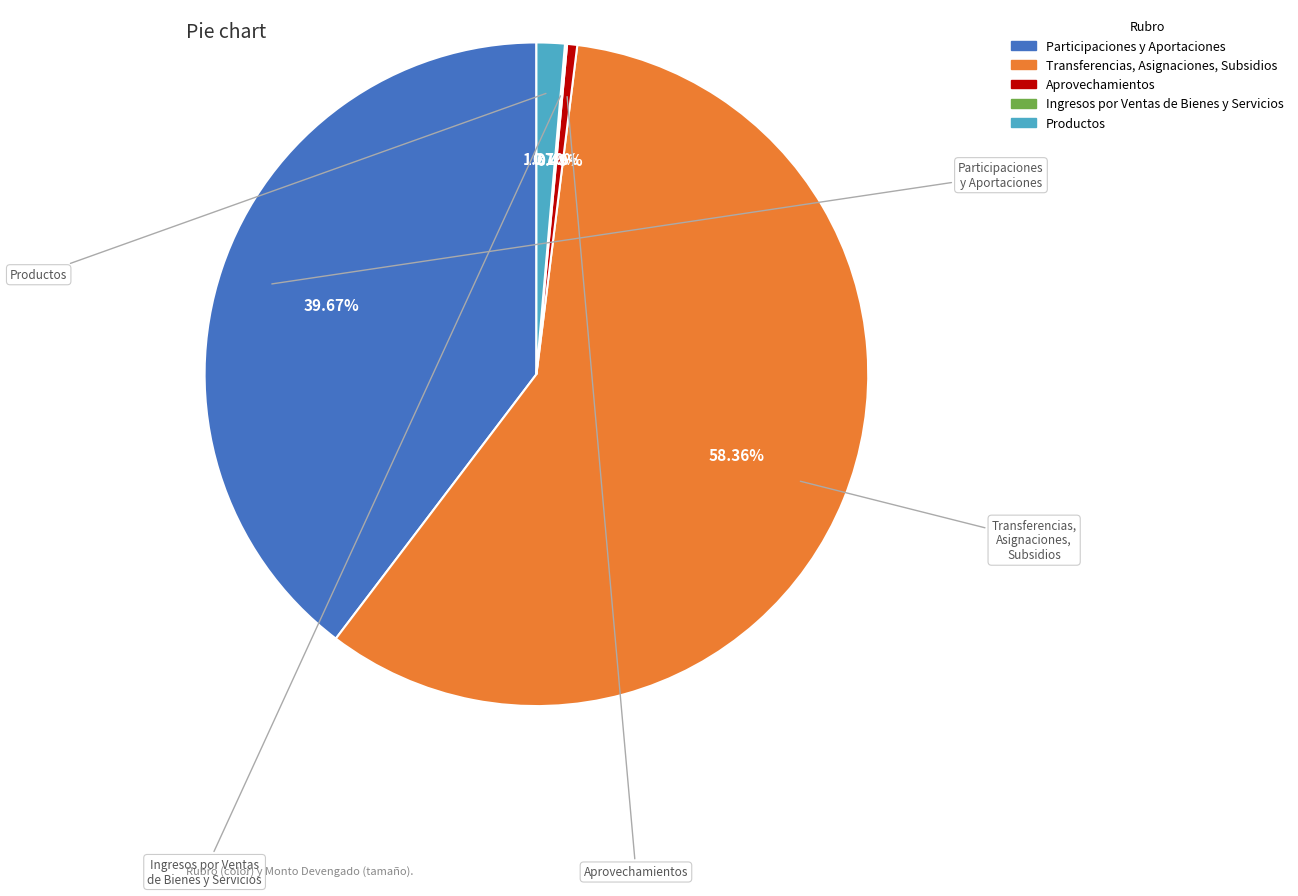

Is there any slice that represents more than half of the pie?

Yes